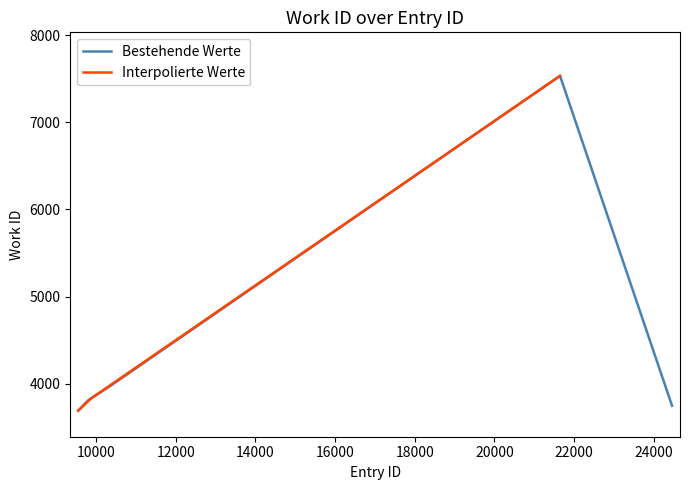

What is the difference between the second highest and second lowest values?

212